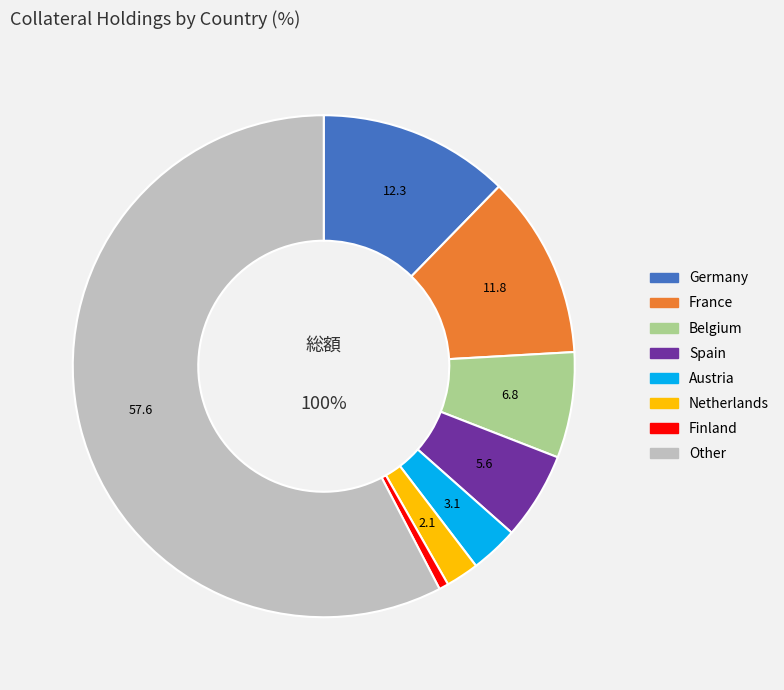

Combined, do Finland and Belgium account for over 50%?

No